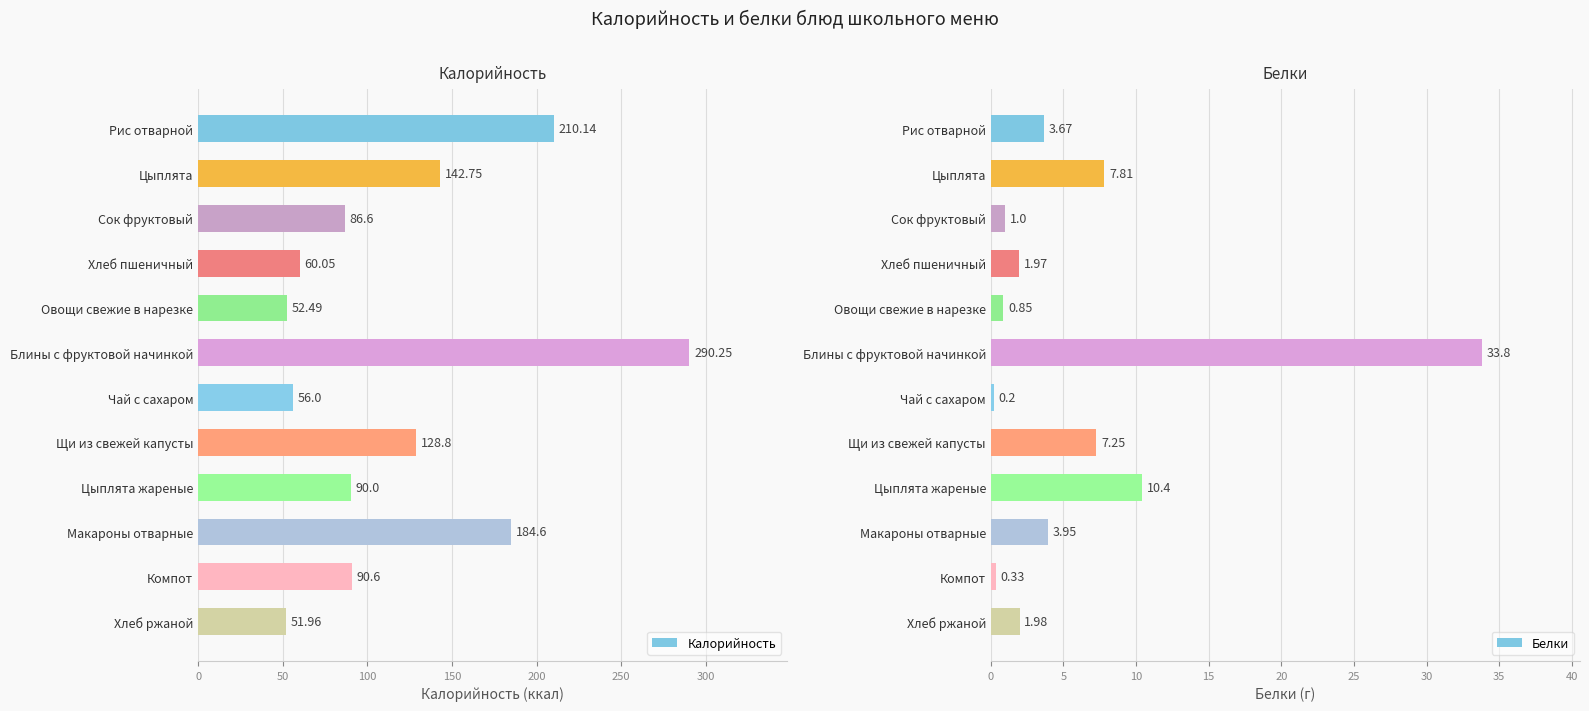

Which series has the widest spread of values?

Калорийность